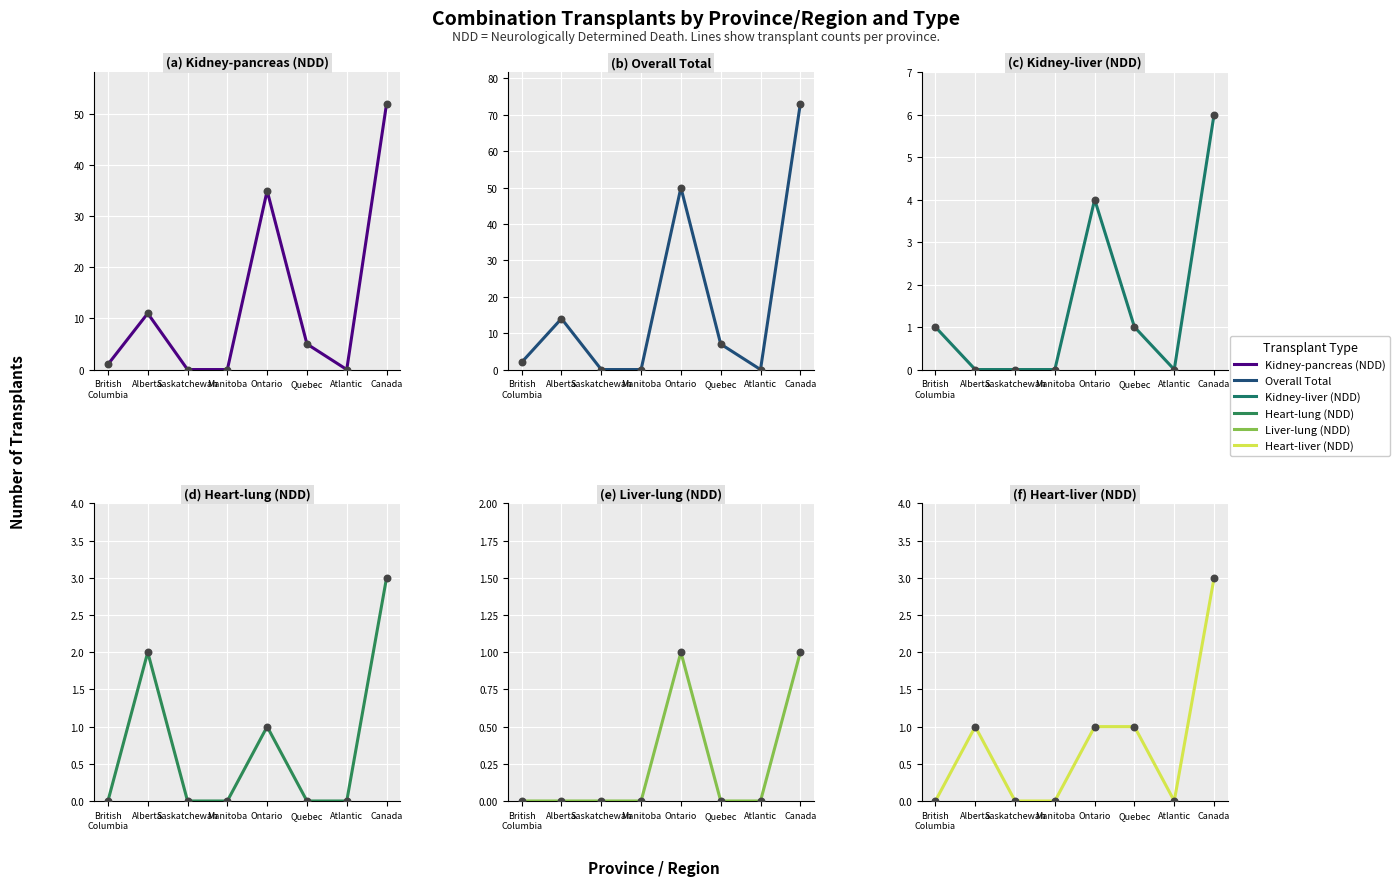

Which series reaches the minimum Y coordinate?

Kidney-pancreas (NDD)